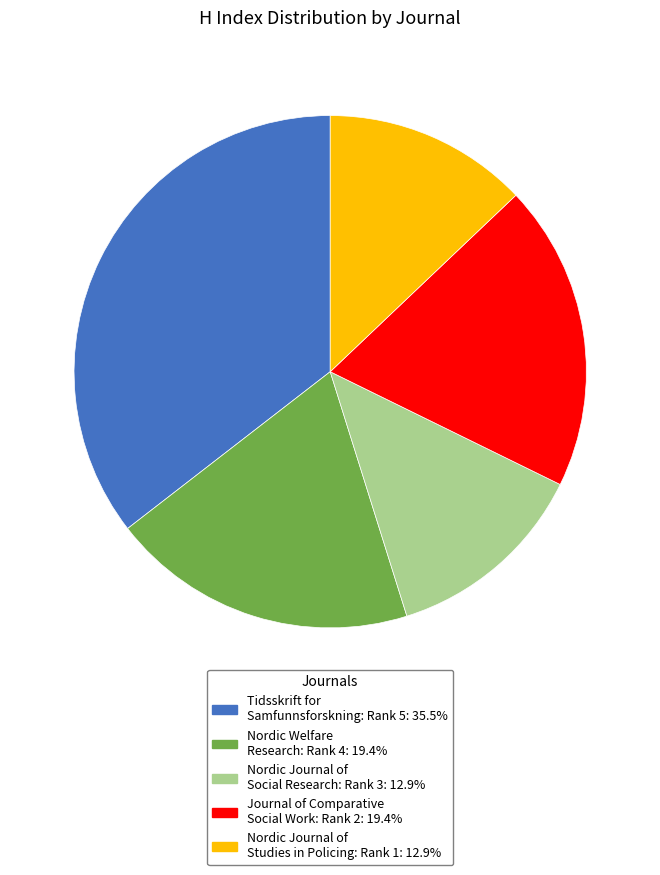

Is there any slice that represents more than half of the pie?

No